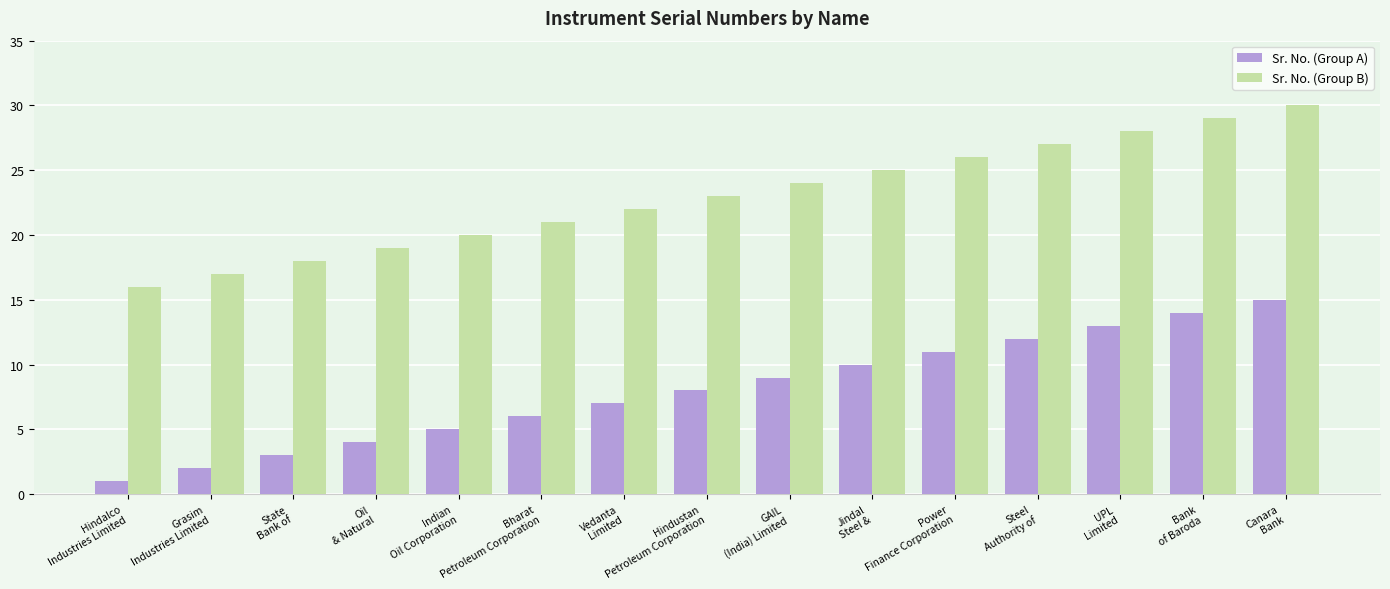

What is the maximum value for Sr. No. (Group A)?

15